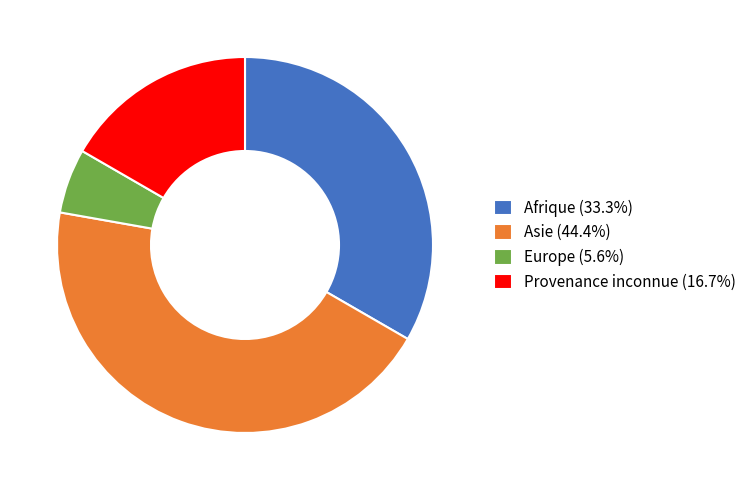

Does Europe account for over 50% of the chart?

No